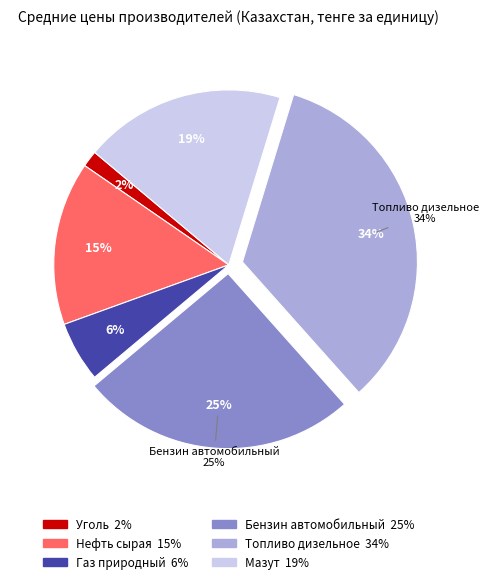

Is Топливо дизельное the majority of the pie?

No